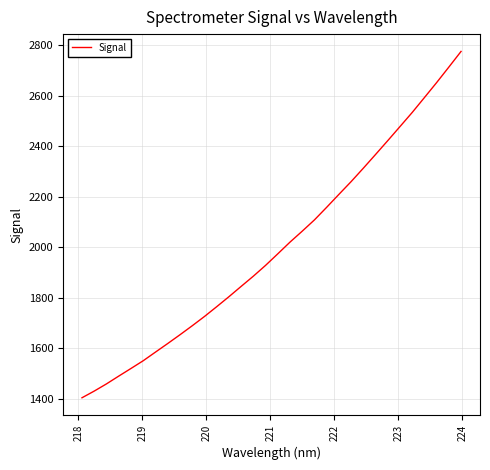

What is the maximum value shown in the chart?

2776.5